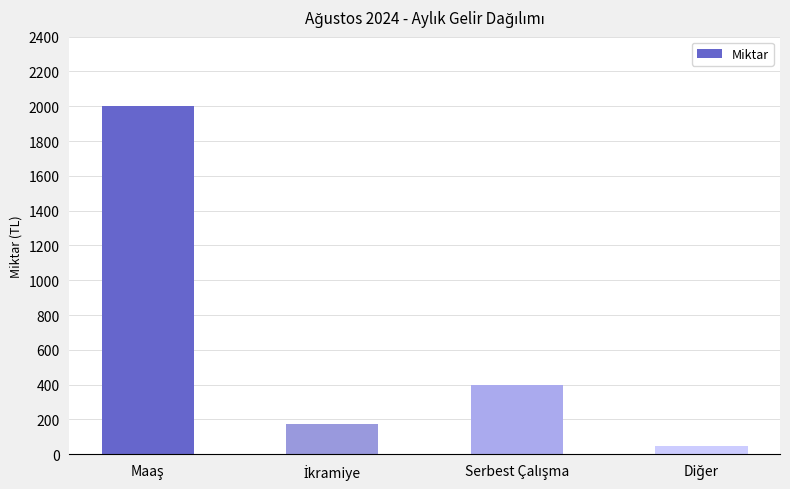

What is the value of the 4th bar from the left?

50